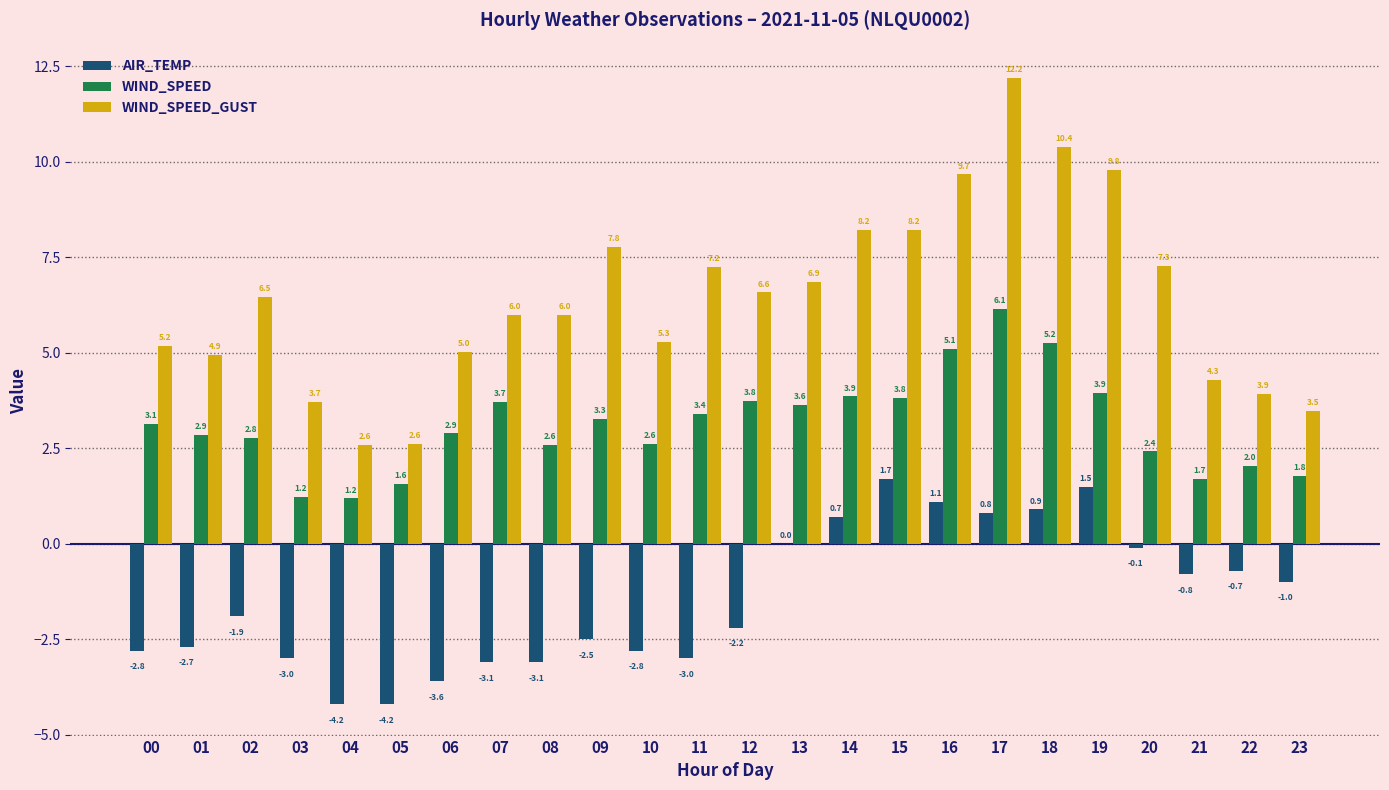

Which series has the largest total across all categories?

WIND_SPEED_GUST